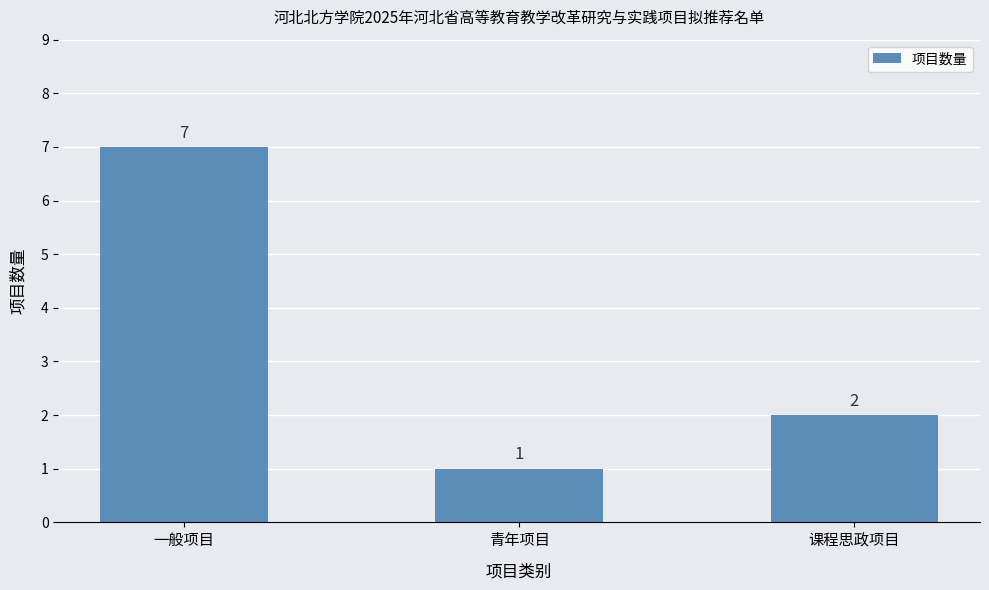

The value at 课程思政项目 is 2. True or false?

True